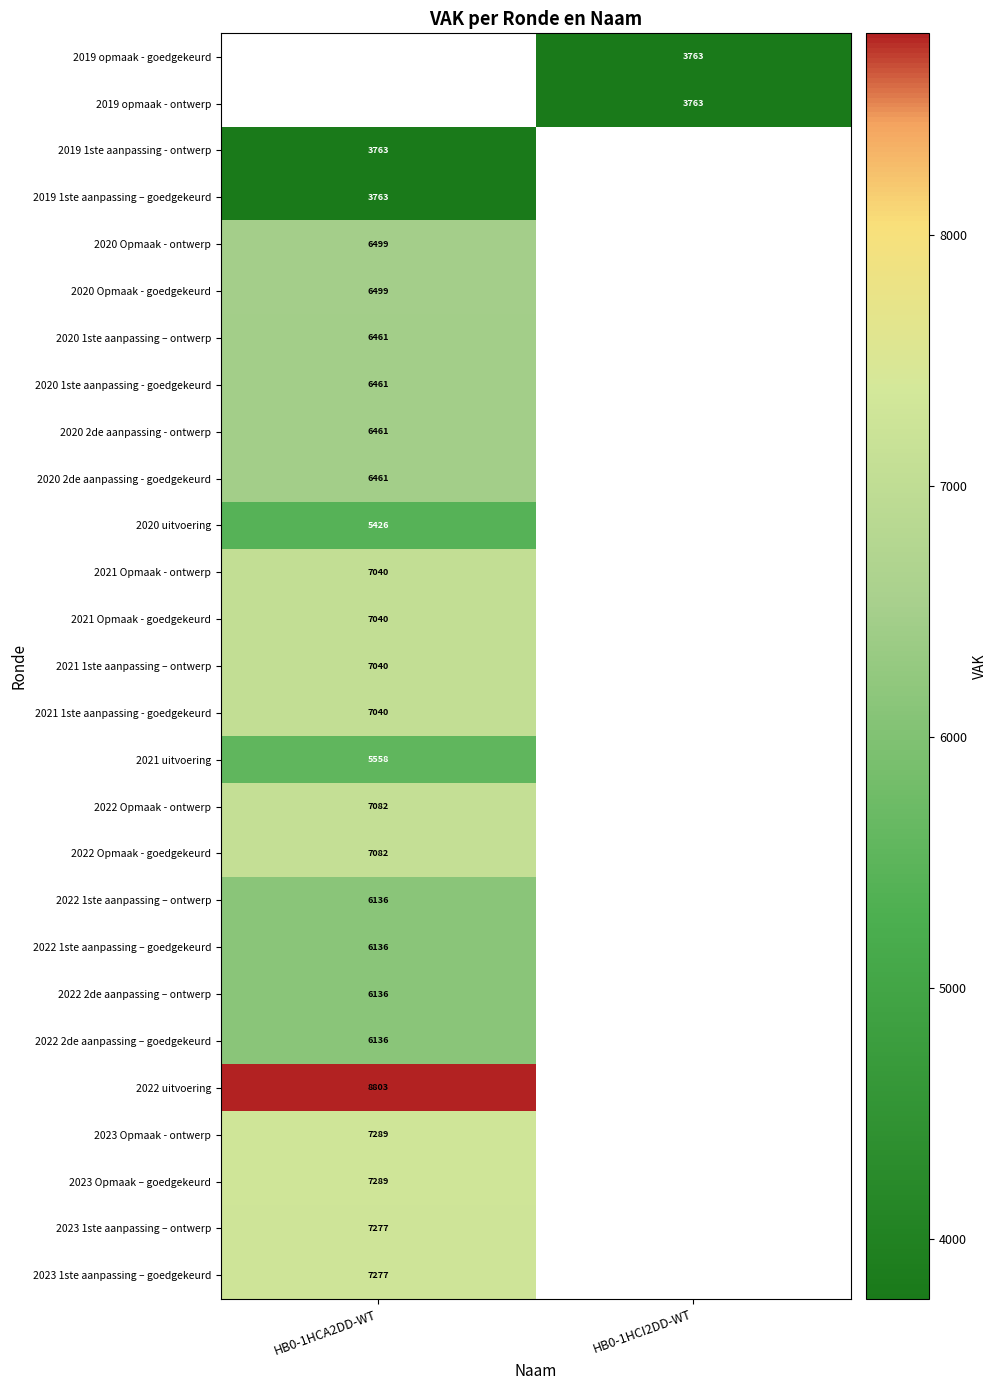

The value of 2019 1ste aanpassing - ontwerp at HB0-1HCA2DD-WT is 3763. True or false?

True